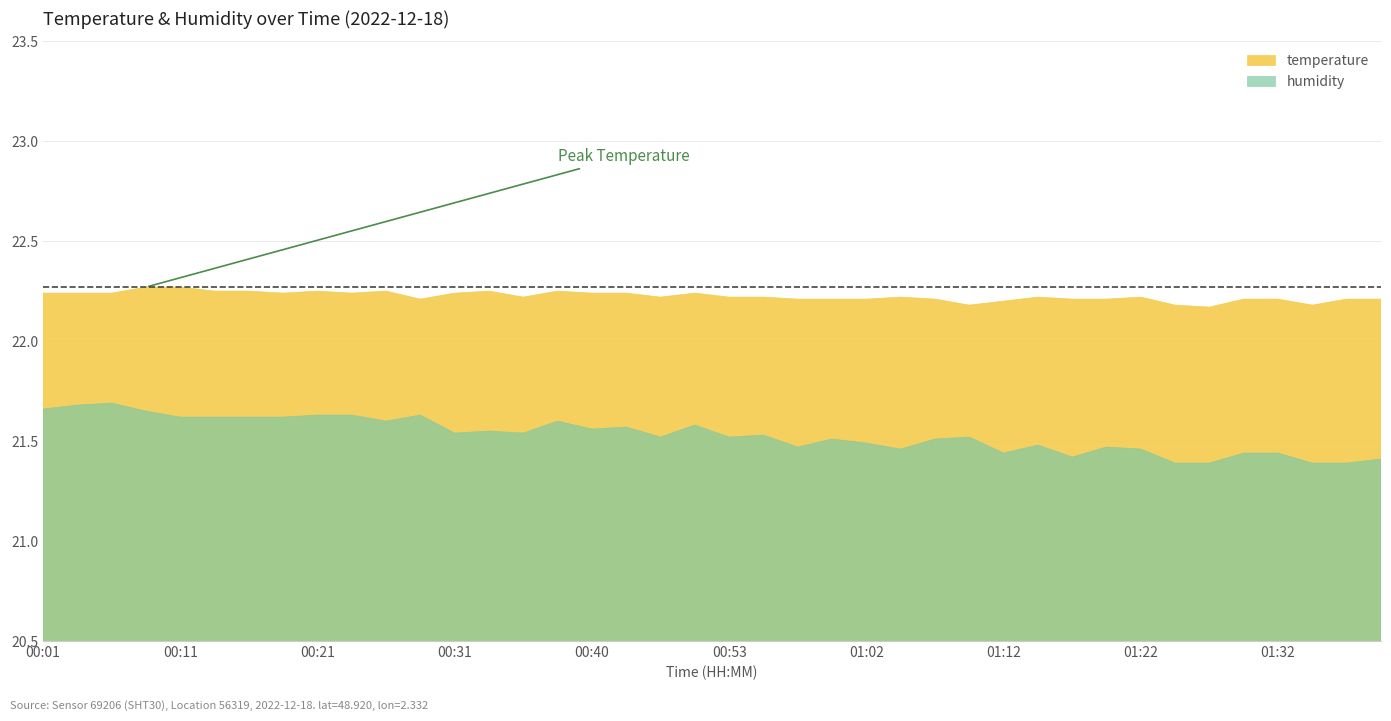

What is the value of the temperature point at the 23rd from the left?

22.2